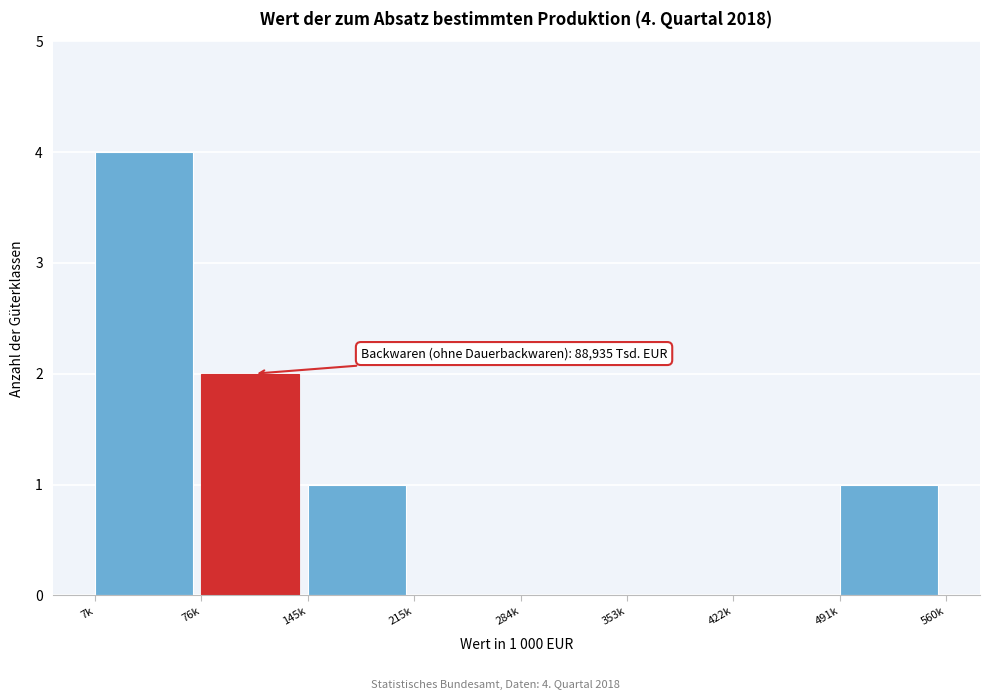

Reading left to right, transcribe all the data shown in this chart.

7k=4	76k=2	145k=1	215k=0	284k=0	353k=0	422k=0	491k=1